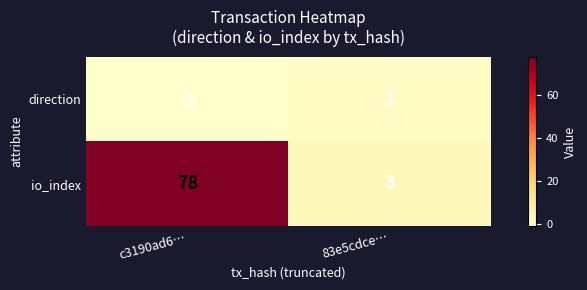

Rank the series by their maximum value, from lowest to highest.

direction, io_index